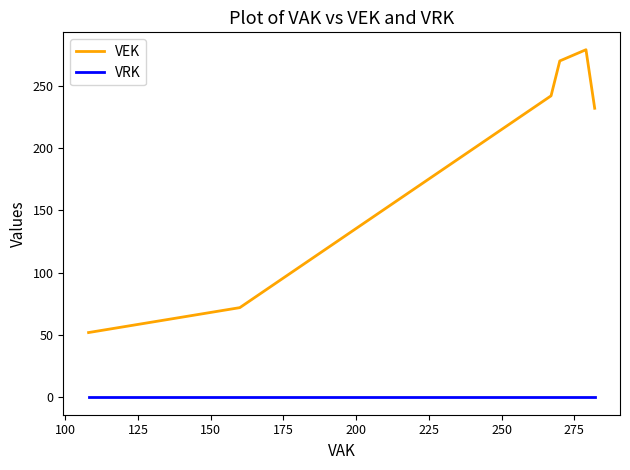

What are all the series names shown in the legend?

VEK, VRK